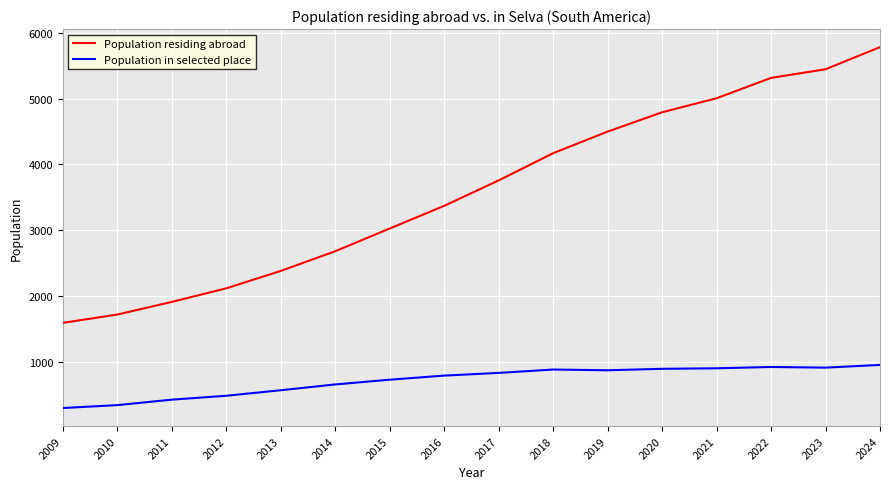

At 2023, list the series in order from largest to smallest.

Population residing abroad, Population in selected place